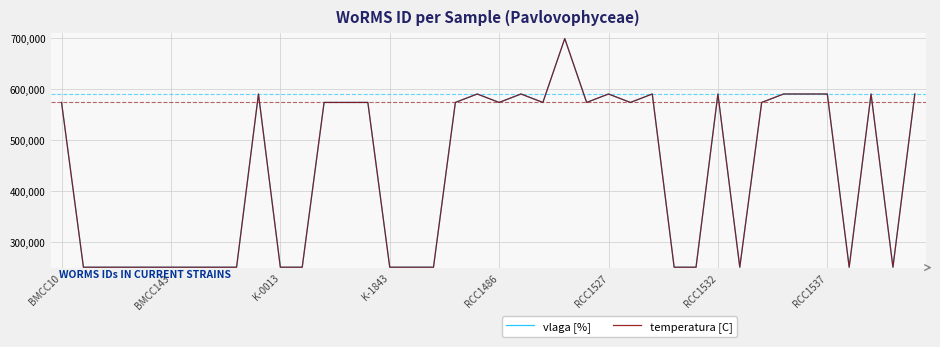

Does the chart have visible grid lines?

Yes